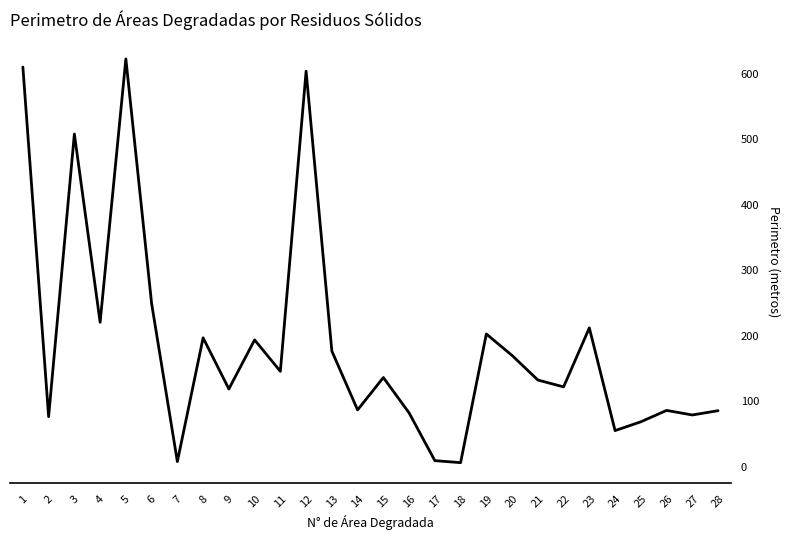

The chart shows a value of 271.9 at 13. True or false?

False